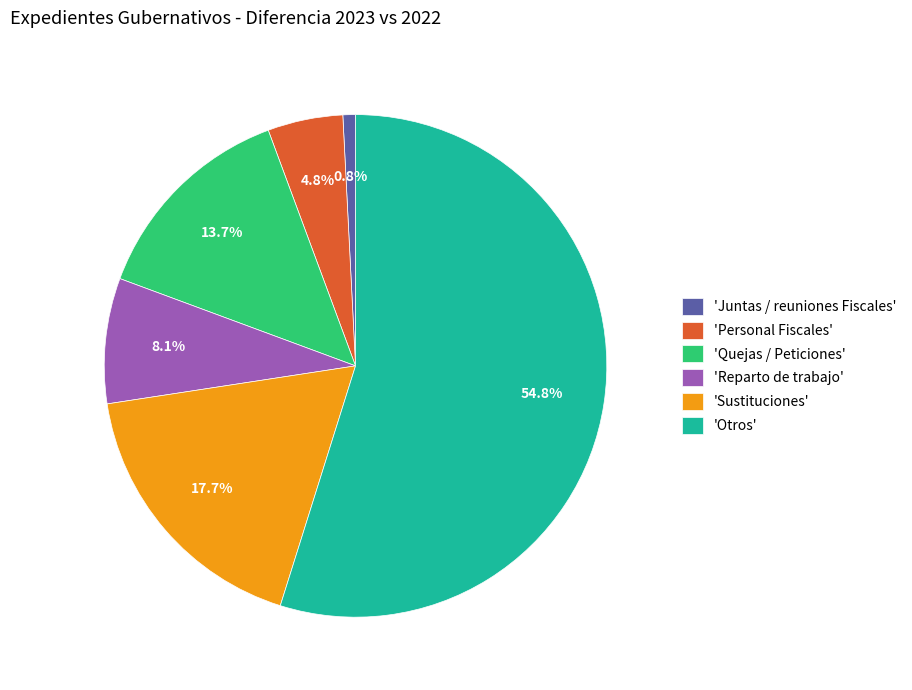

Combined, do 'Juntas / reuniones Fiscales' and 'Reparto de trabajo' account for over 50%?

No